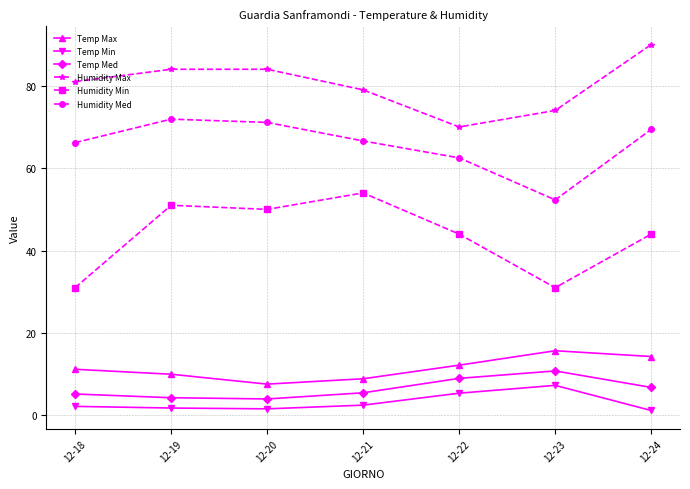

Is it true that Temp Med equals 9.0 at 12-22?

True